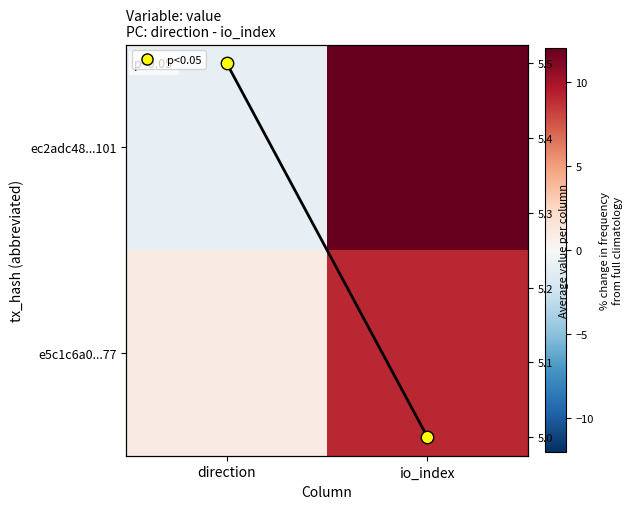

The value of ec2adc48...101 at direction is -1.0. True or false?

True